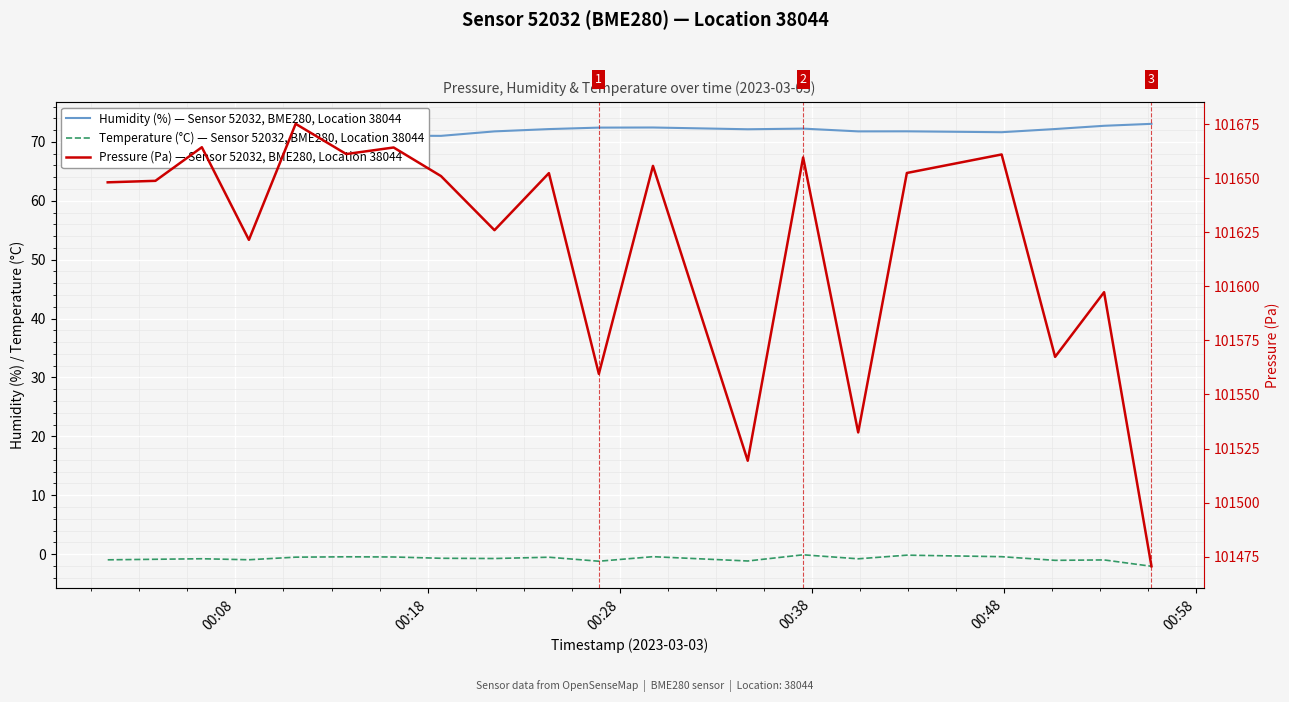

How many values in the Humidity (%) — Sensor 52032, BME280, Location 38044 series are below 71?

1